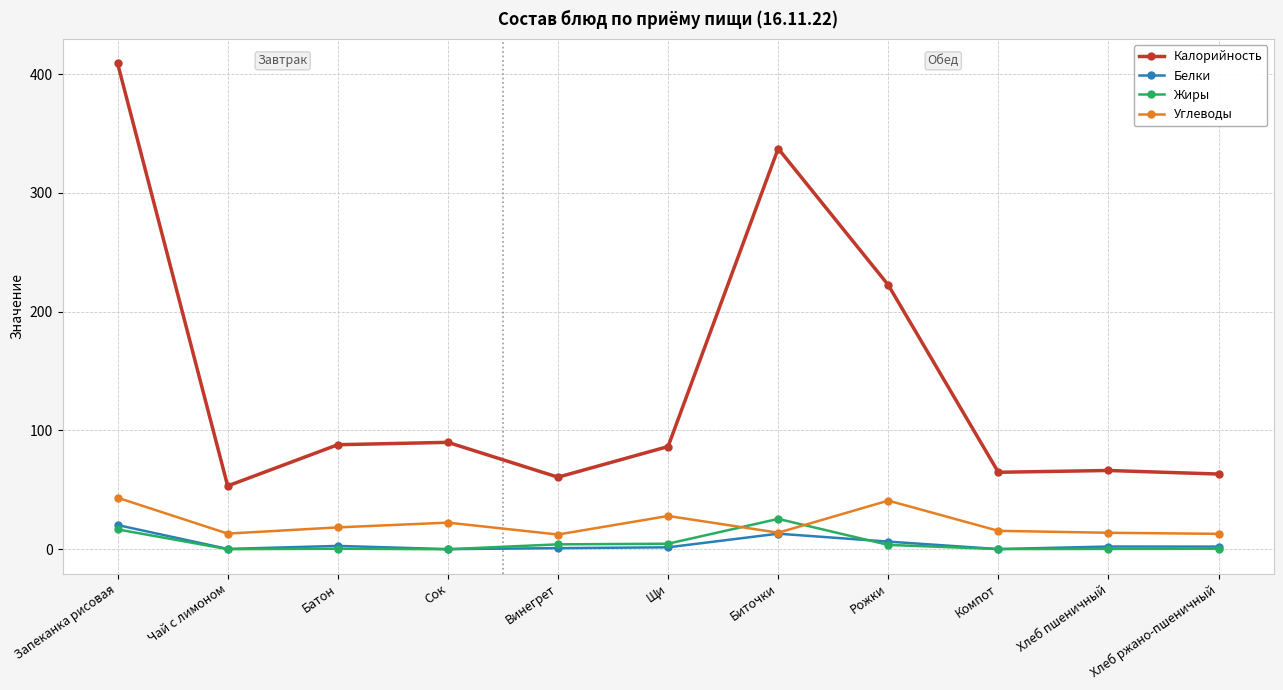

True or false: Белки and Калорийность cross at least once.

False